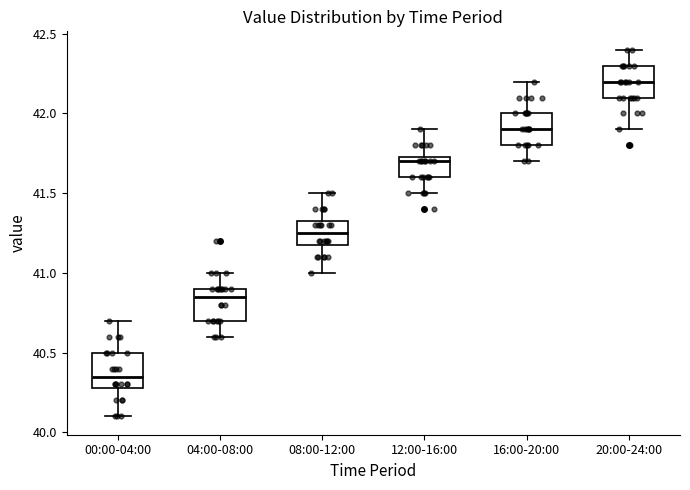

Which box's median line is the highest?

20:00-24:00